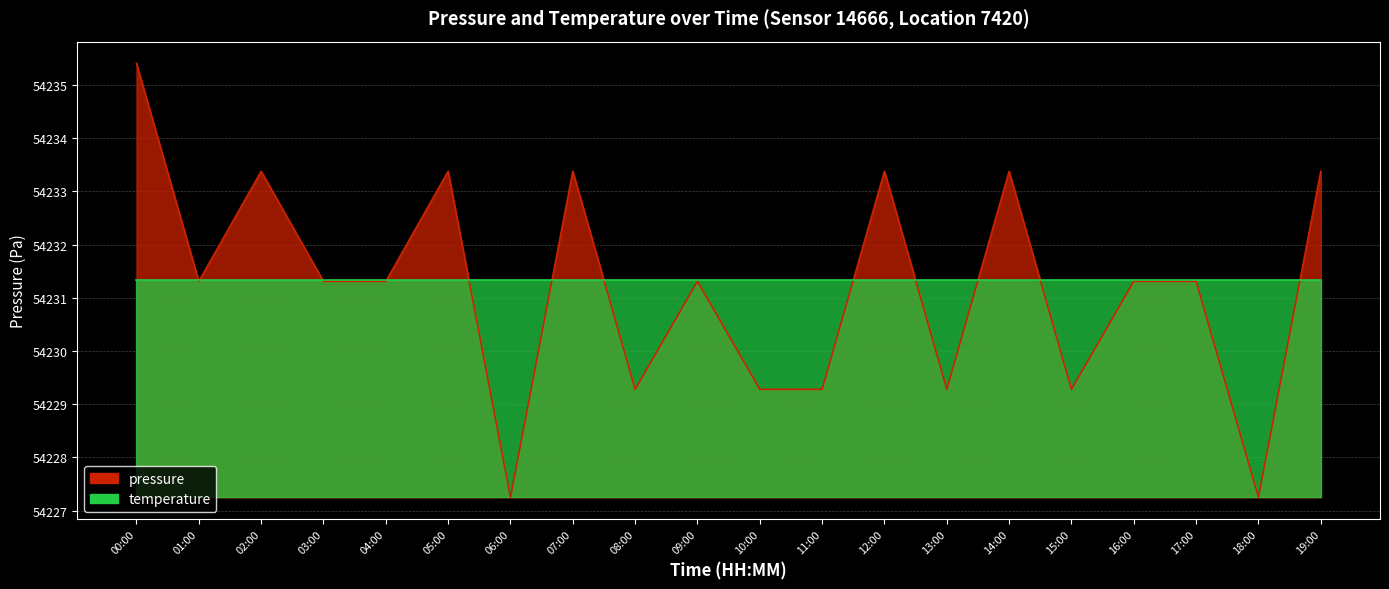

Count the number of categories in the chart.

20